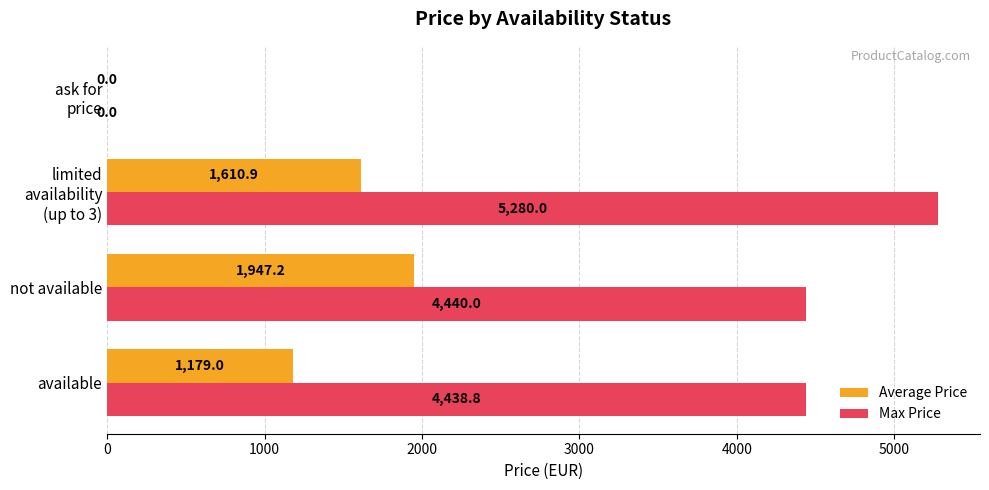

Where is Max Price nearest to the value 2640?

available